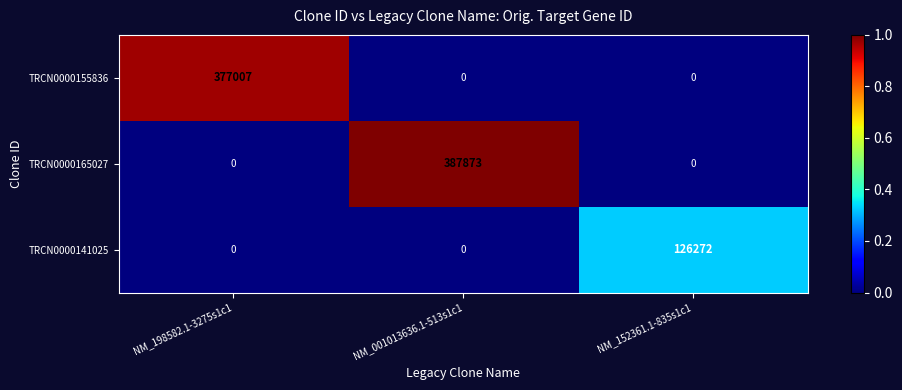

Which series has the largest range (max minus min)?

TRCN0000165027